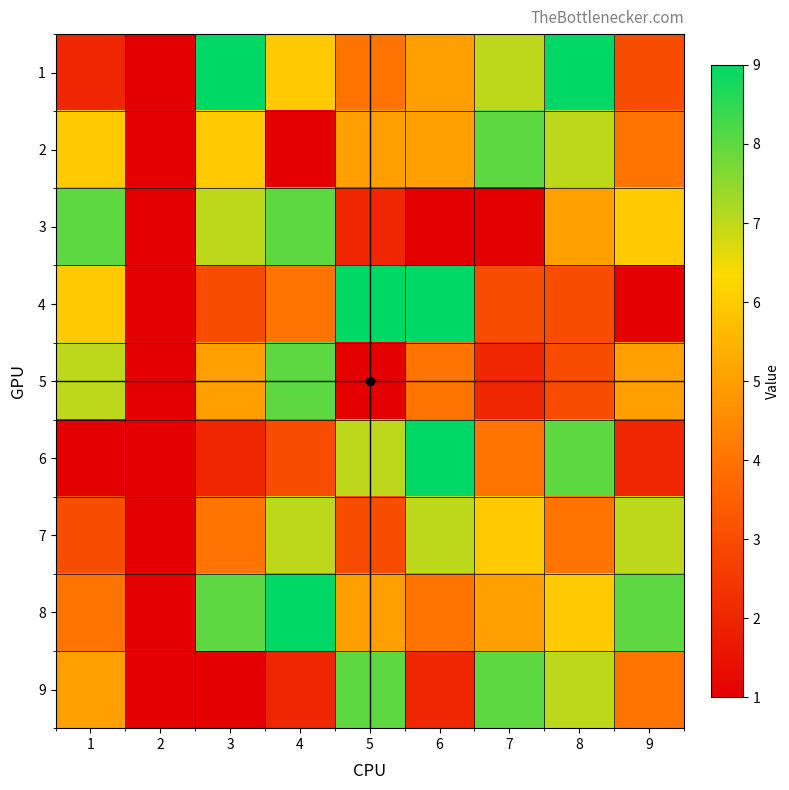

Reading left to right, what are all the values shown in this chart?

1: 1=2	2=0	3=9	4=6	5=4	6=5	7=7	8=9	9=3
2: 1=6	2=0	3=6	4=1	5=5	6=5	7=8	8=7	9=4
3: 1=8	2=0	3=7	4=8	5=2	6=1	7=1	8=5	9=6
4: 1=6	2=0	3=3	4=4	5=9	6=9	7=3	8=3	9=1
5: 1=7	2=0	3=5	4=8	5=1	6=4	7=2	8=3	9=5
6: 1=1	2=0	3=2	4=3	5=7	6=9	7=4	8=8	9=2
7: 1=3	2=0	3=4	4=7	5=3	6=7	7=6	8=4	9=7
8: 1=4	2=0	3=8	4=9	5=5	6=4	7=5	8=6	9=8
9: 1=5	2=0	3=1	4=2	5=8	6=2	7=8	8=7	9=4